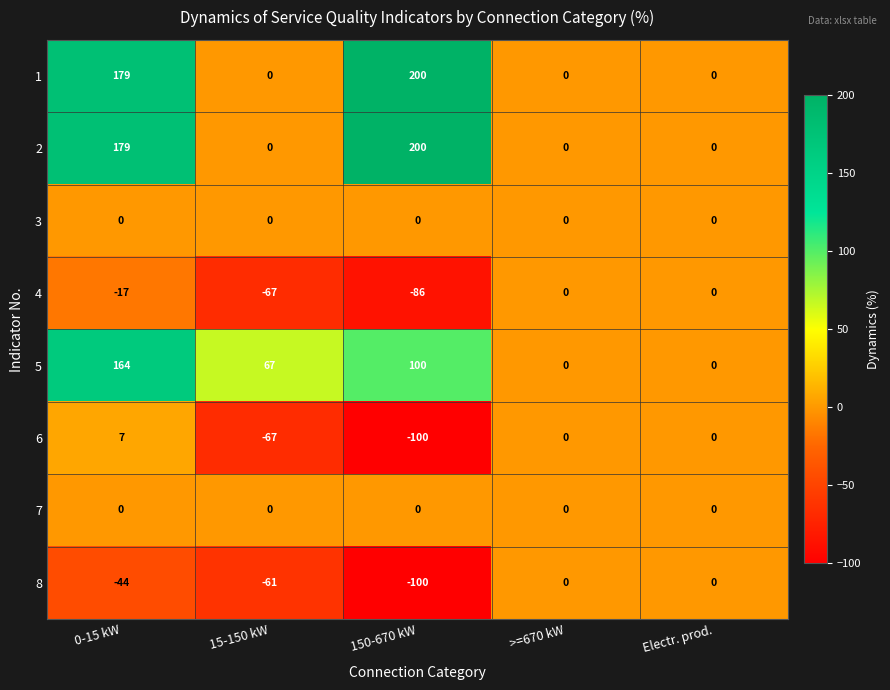

What is the sum of the 5 values at 15-150 kW and Electr. prod.?

67